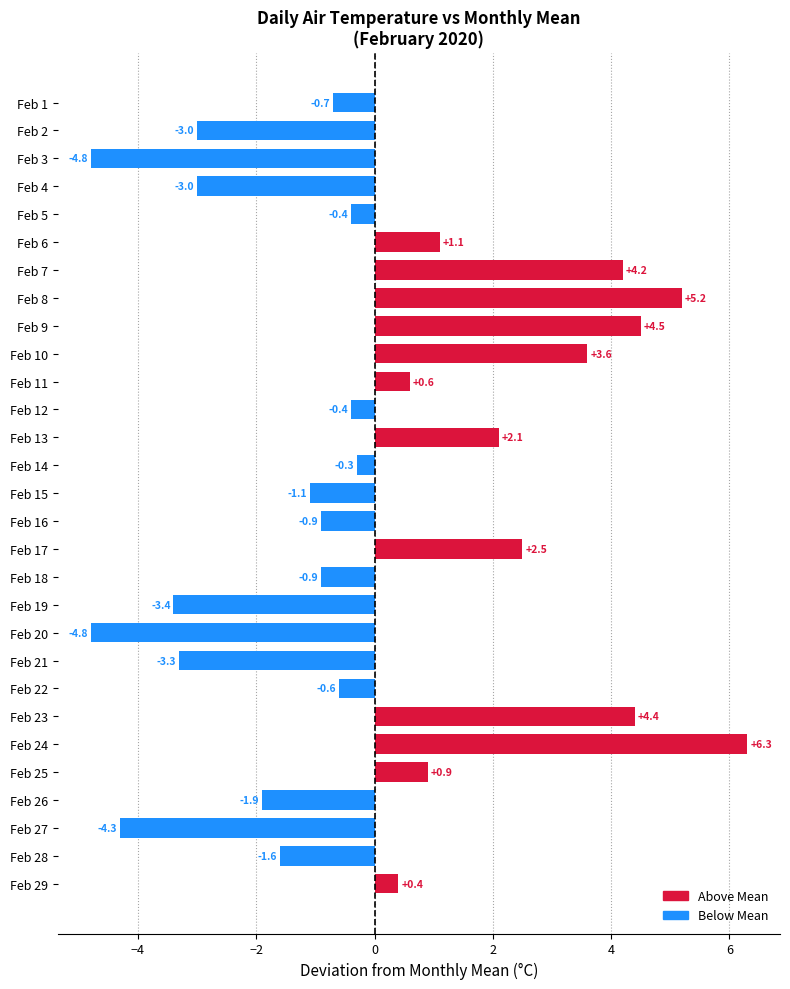

What value does the data have at Feb 16?

-0.9